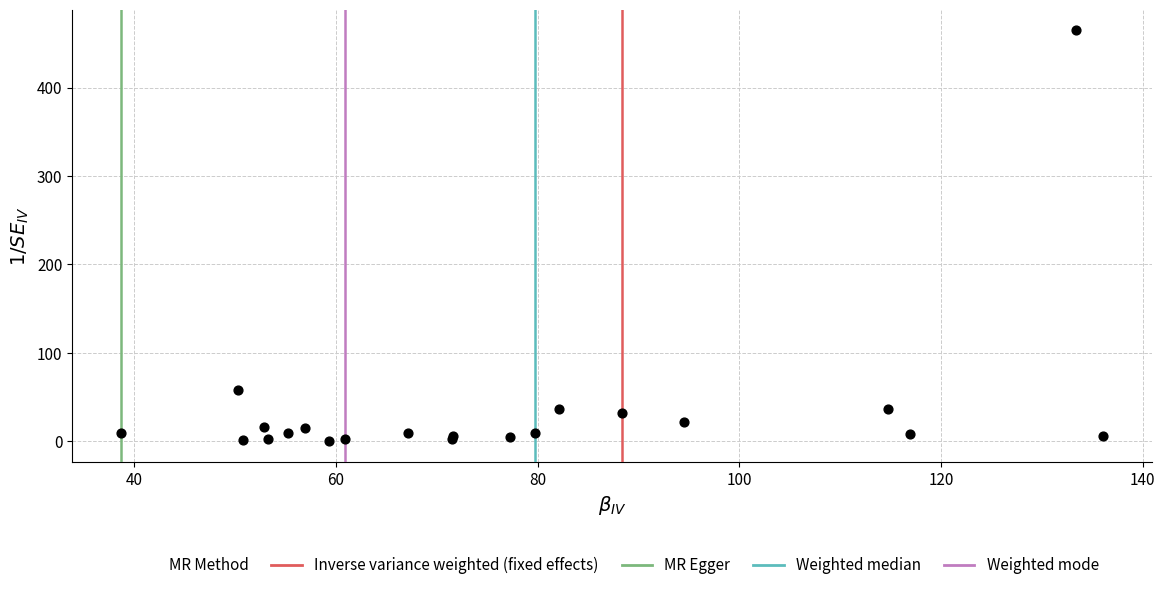

What Y value in the scatter plot is closest to 232?

58.5